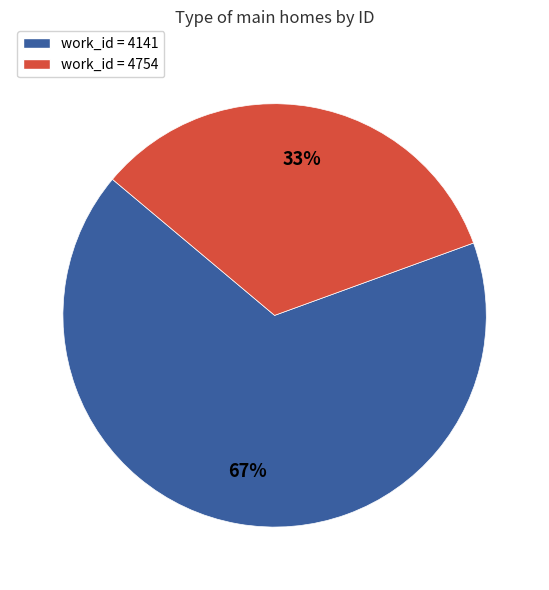

The work_id = 4141 slice represents 67% of the pie. True or false?

True